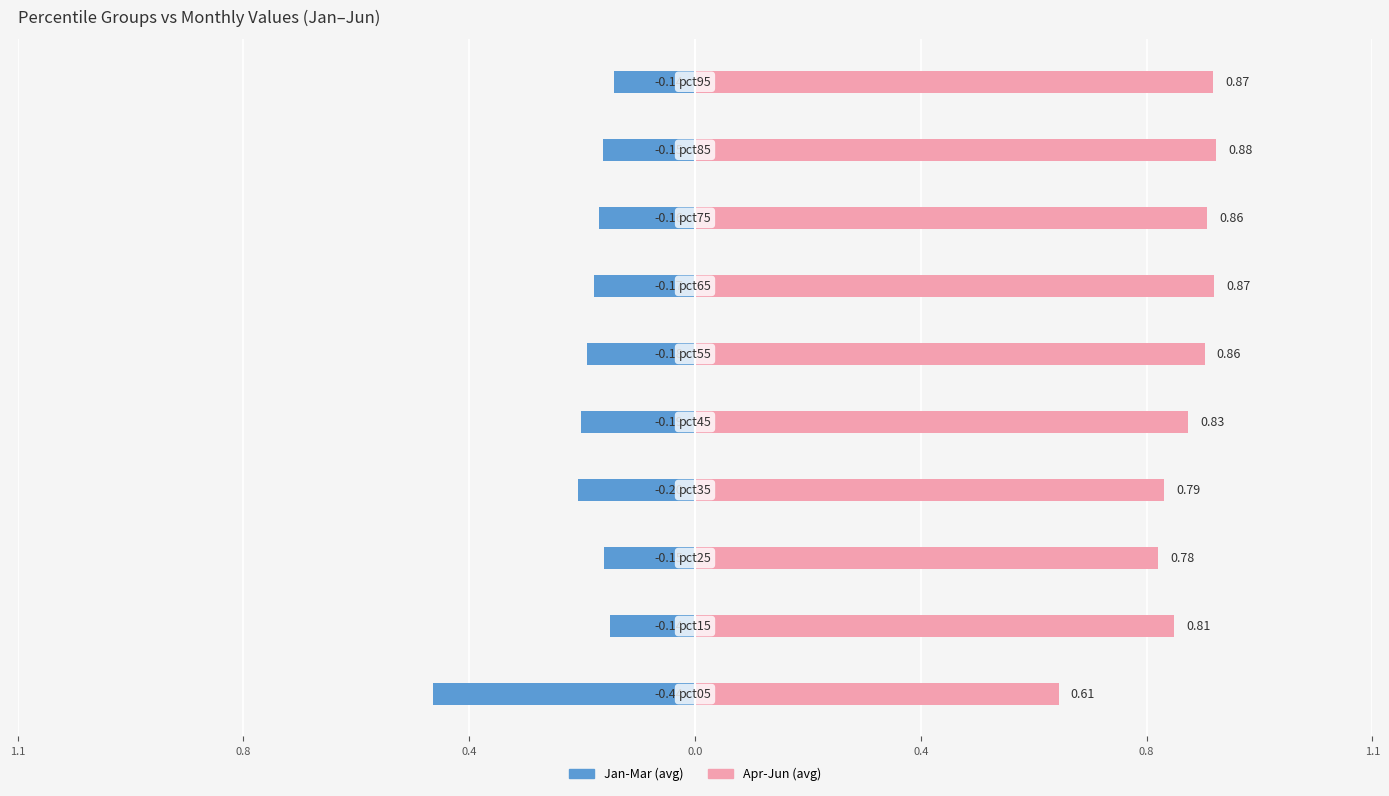

What is the highest value of the Jan-Mar (avg) series?

-0.1